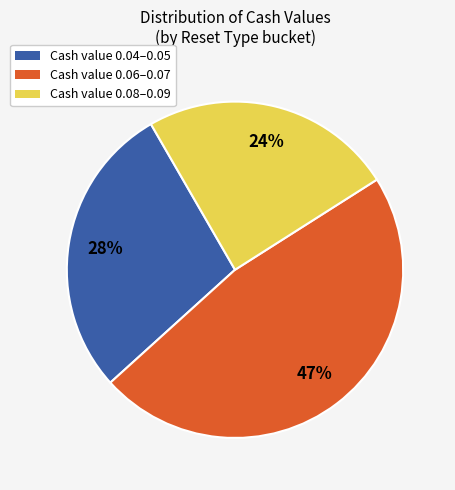

How many segments does this pie chart have?

3